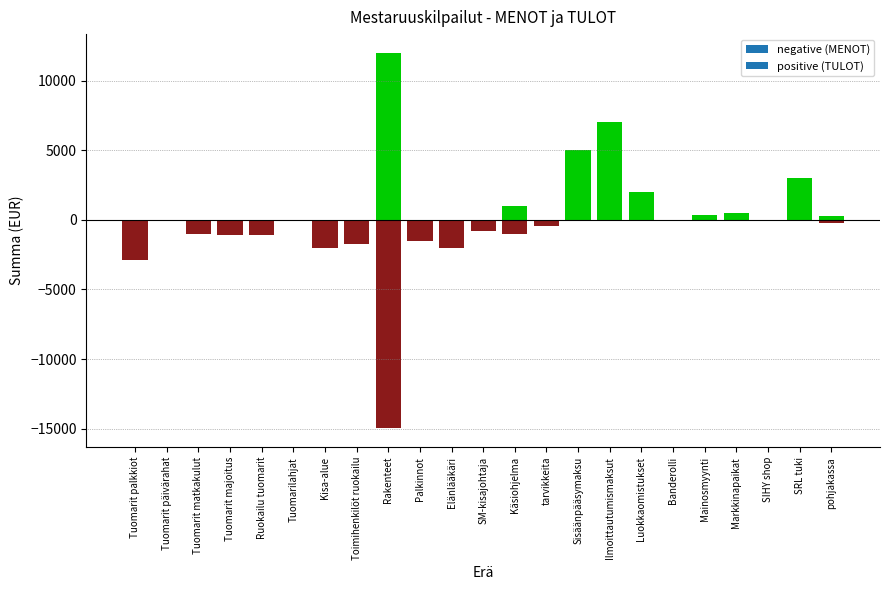

Rank the categories by positive (TULOT) value from lowest to highest.

Tuomarit palkkiot, Tuomarit päivärahat, Tuomarit matkakulut, Tuomarit majoitus, Ruokailu tuomarit, Tuomarilahjat, Kisa-alue, Toimihenkilöt ruokailu, Palkinnot, Elänlääkäri, SM-kisajohtaja, tarvikkeita, Banderolli, SIHY shop, pohjakassa, Mainosmyynti, Markkinapaikat, Käsiohjelma, Luokkaomistukset, SRL tuki, Sisäänpääsymaksu, Ilmoittautumismaksut, Rakenteet